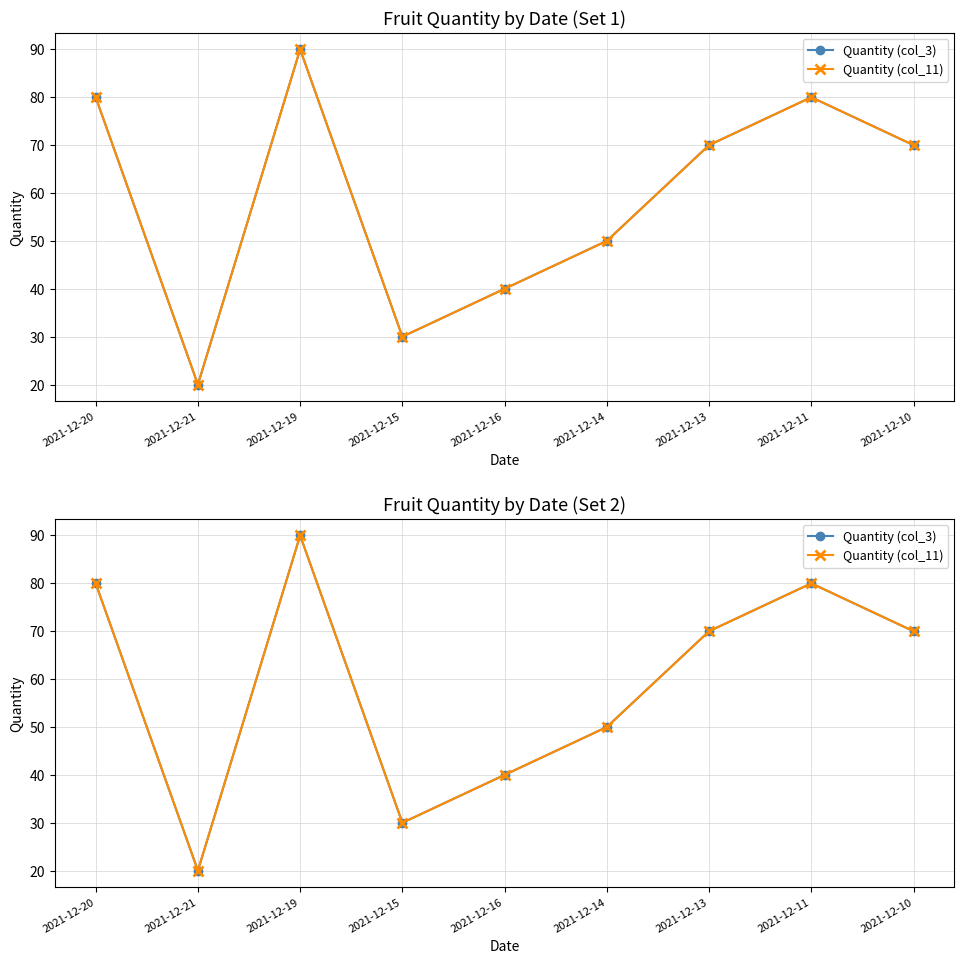

True or false: Quantity (col_11) has more than 0 points higher than both neighbors.

True